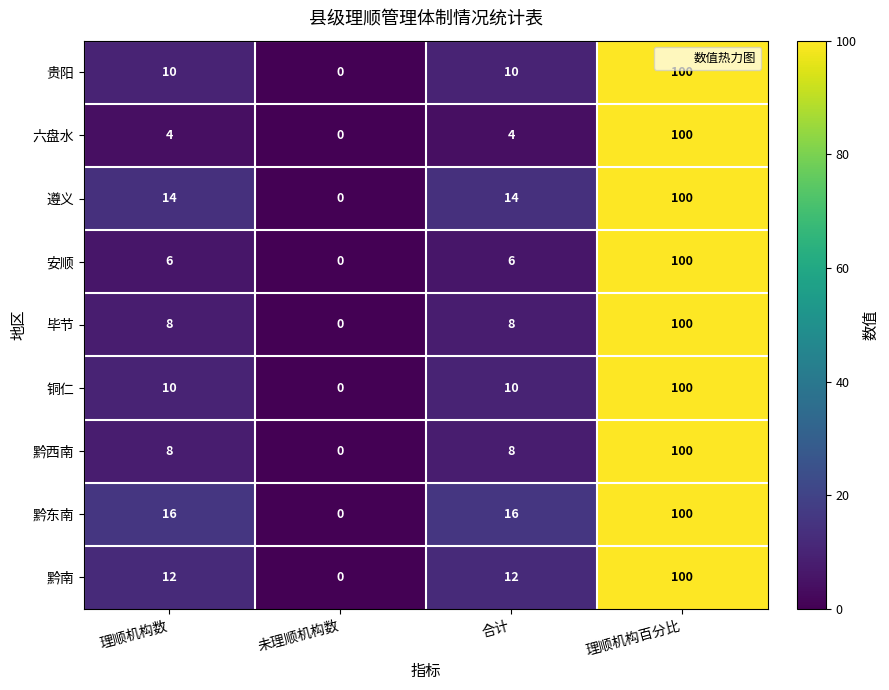

What is the maximum value for 黔西南?

100